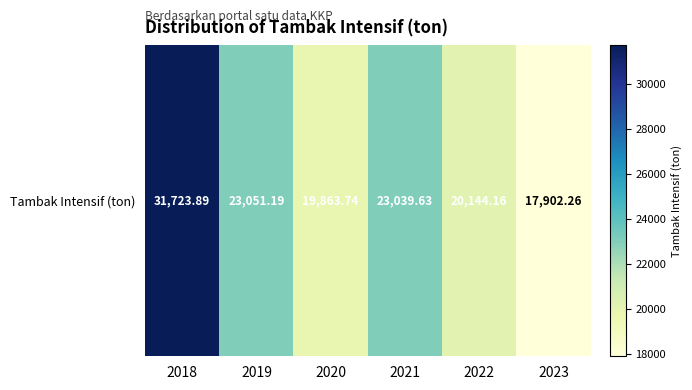

How many categories are shown in the chart?

6